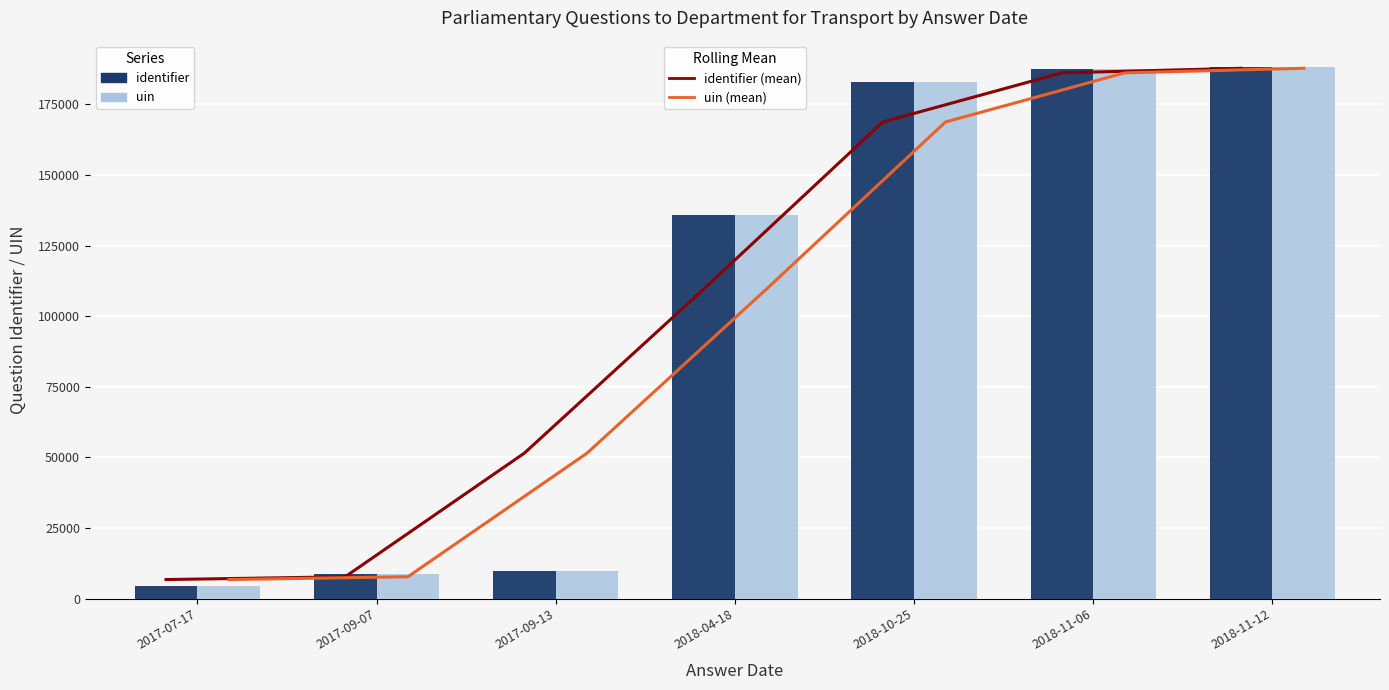

At which label does identifier first exceed 135944?

2018-10-25